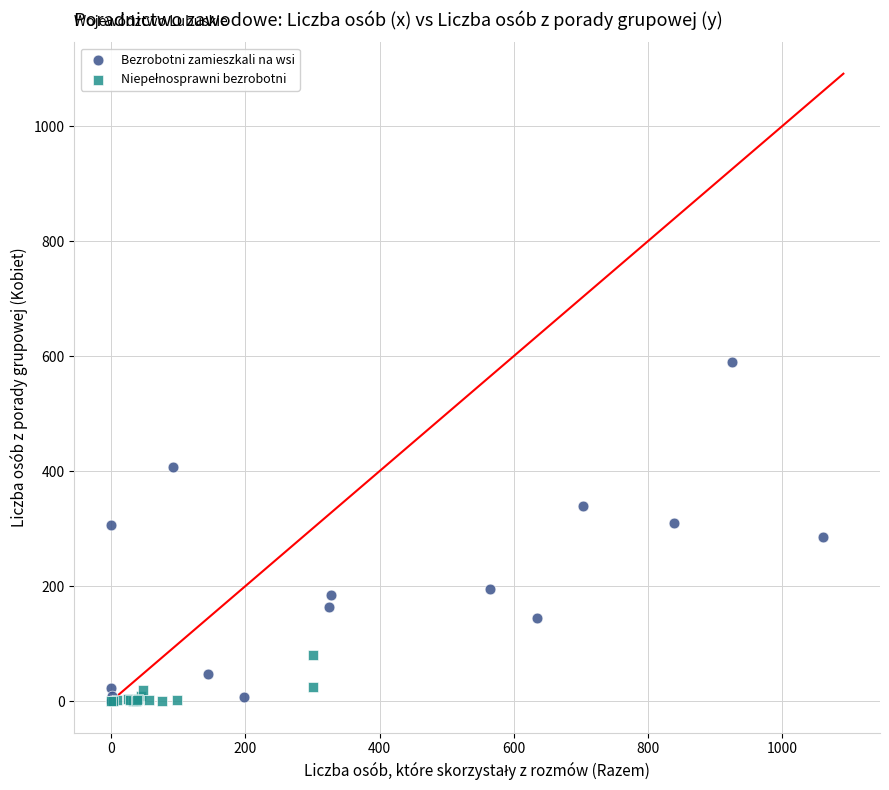

Which series reaches the maximum Y coordinate?

Bezrobotni zamieszkali na wsi